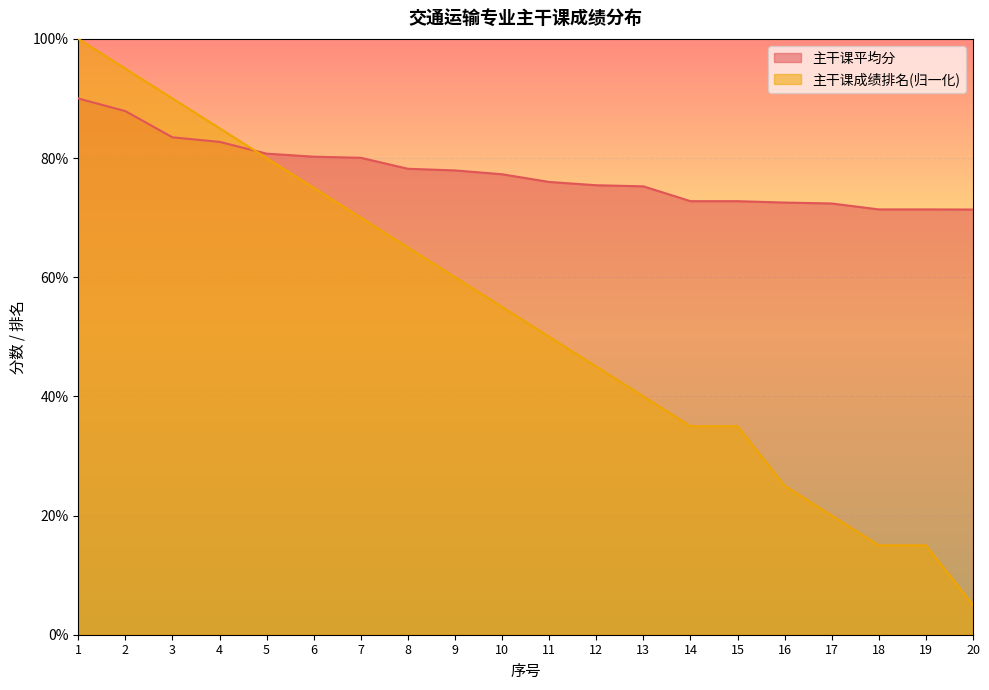

How many values in the 主干课平均分 series exceed 77?

10